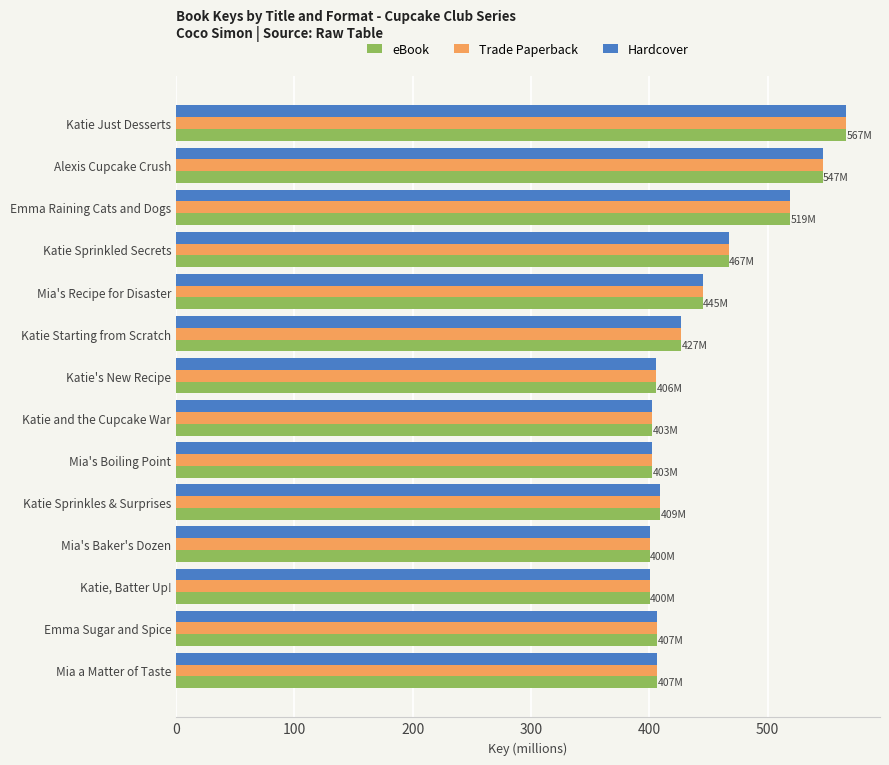

Read the Hardcover value at Alexis Cupcake Crush.

546.6